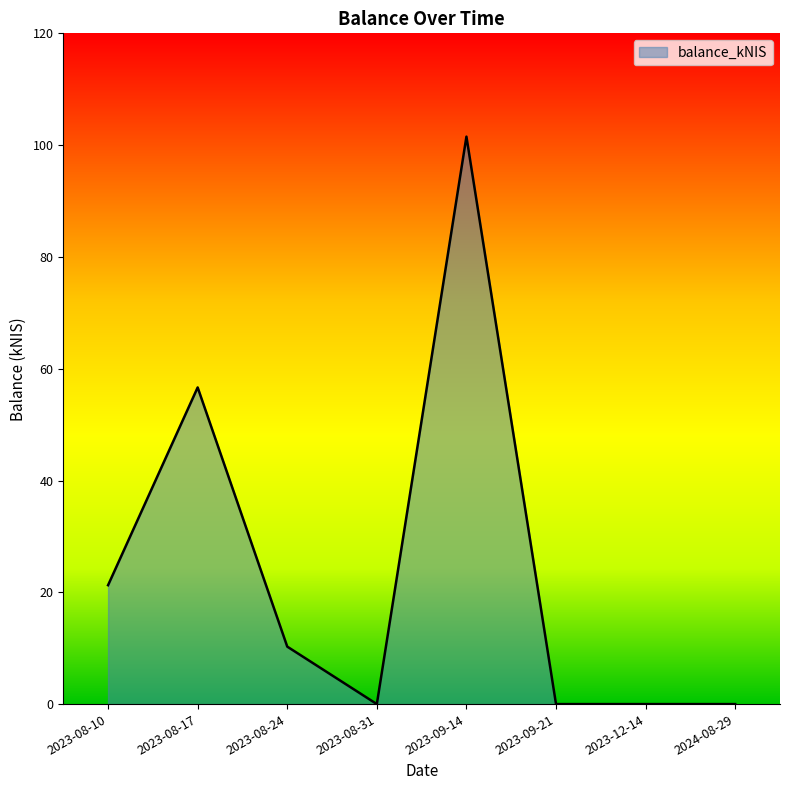

How many lines are shown in the chart?

1